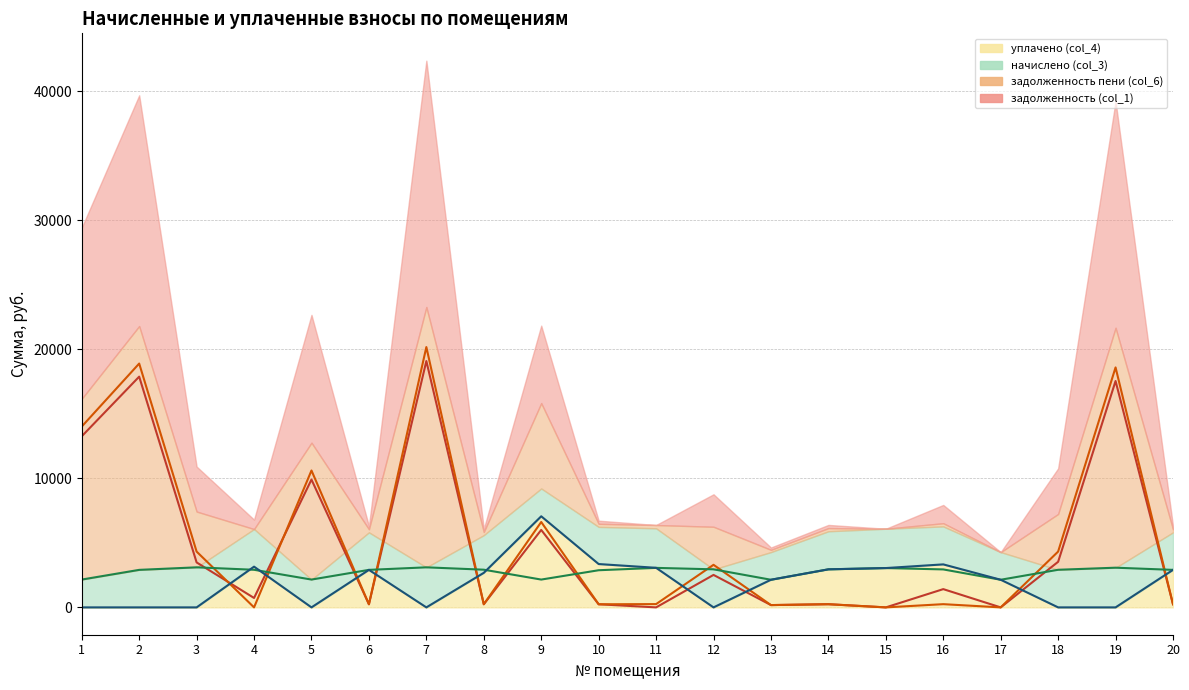

Which category has the highest value in the начислено (col_3) series?

3